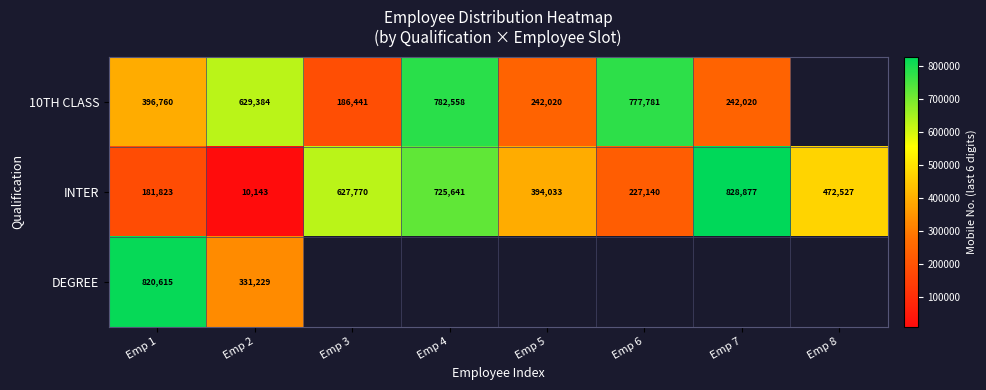

The value of INTER at Emp 4 is 348598. True or false?

False